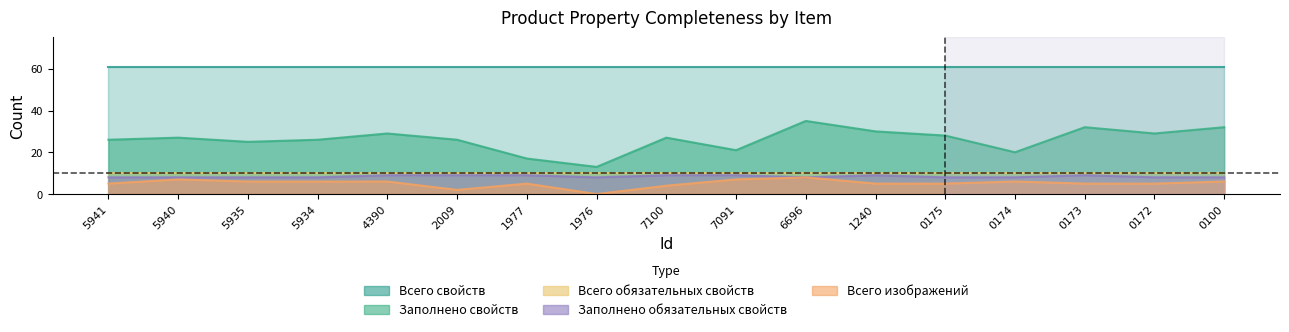

True or false: Заполнено свойств has a value of 32 at 0100.

True